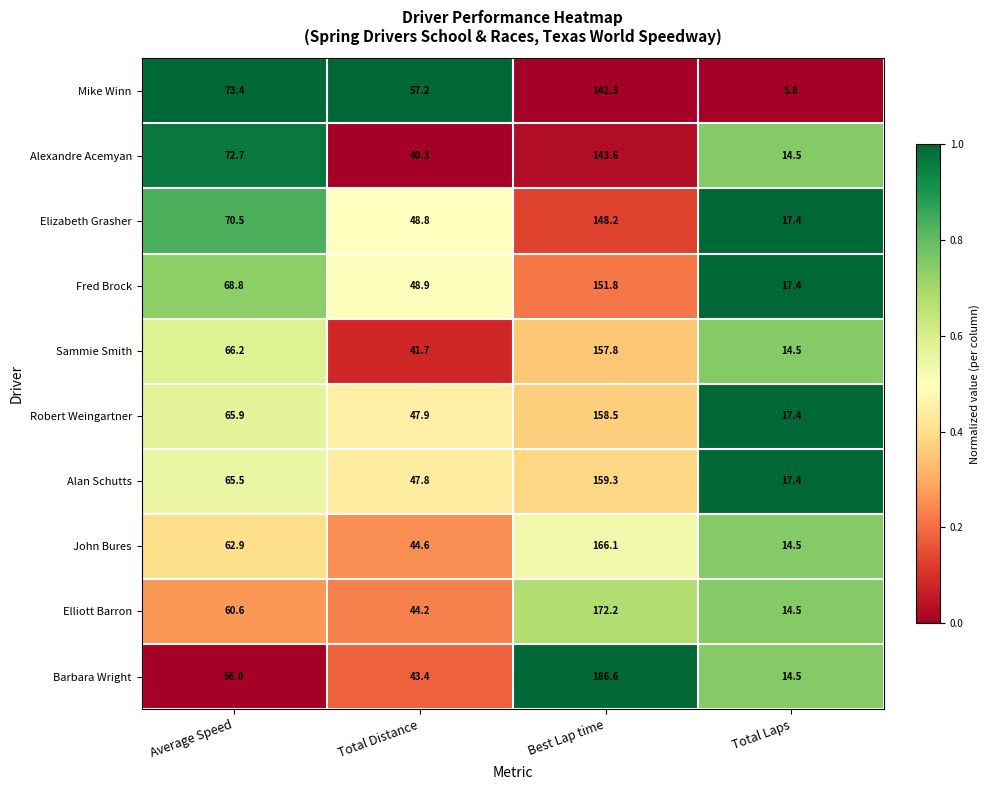

Rank the series by their maximum value, from highest to lowest.

Barbara Wright, Elliott Barron, John Bures, Alan Schutts, Robert Weingartner, Sammie Smith, Fred Brock, Elizabeth Grasher, Alexandre Acemyan, Mike Winn